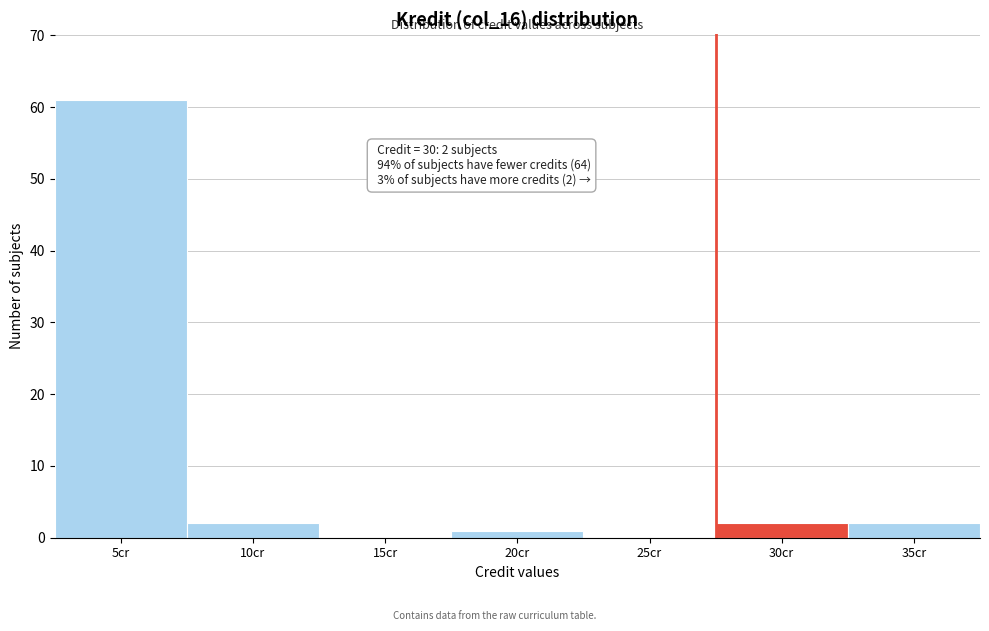

Reading left to right, transcribe all the data shown in this chart.

5cr=61	10cr=2	15cr=0	20cr=1	25cr=0	30cr=2	35cr=2